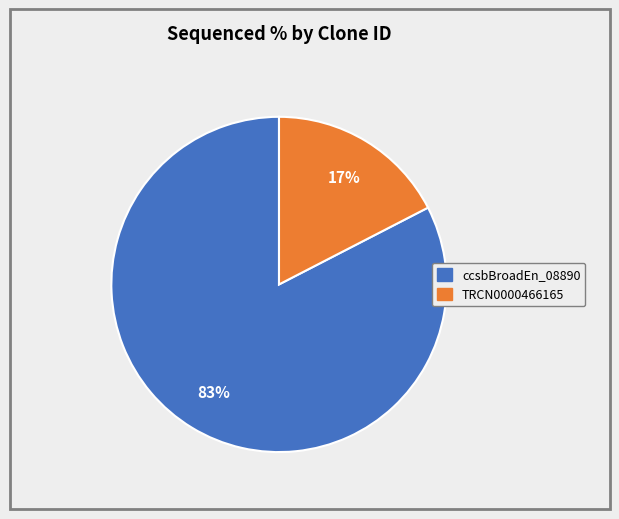

To the nearest percent, what is the average slice percentage?

50%